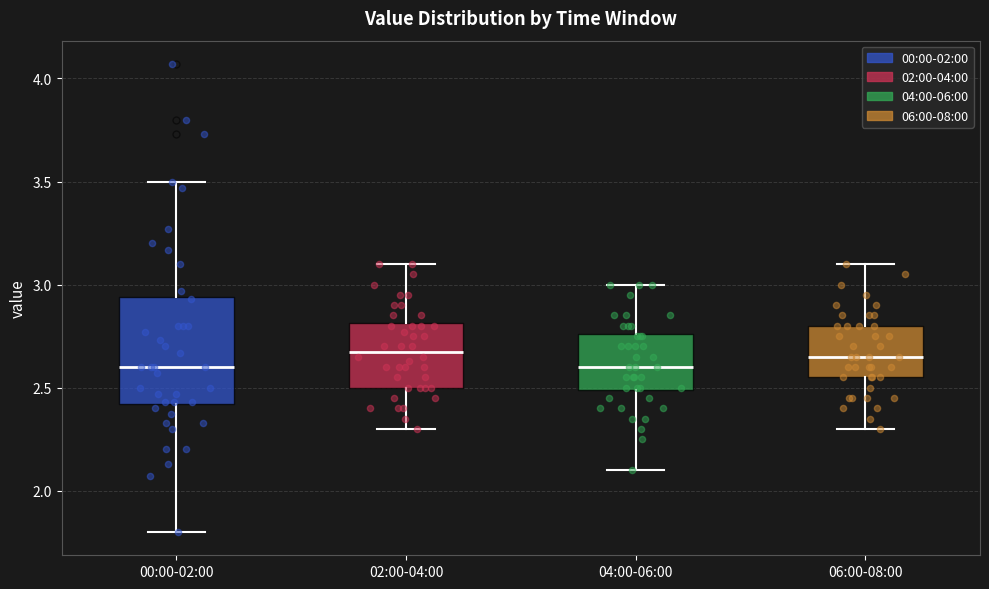

Where does the median line of the box for 02:00-04:00 sit on the y-axis? The values are not printed on the chart, so give them approximately, as read against the axis.

2.70